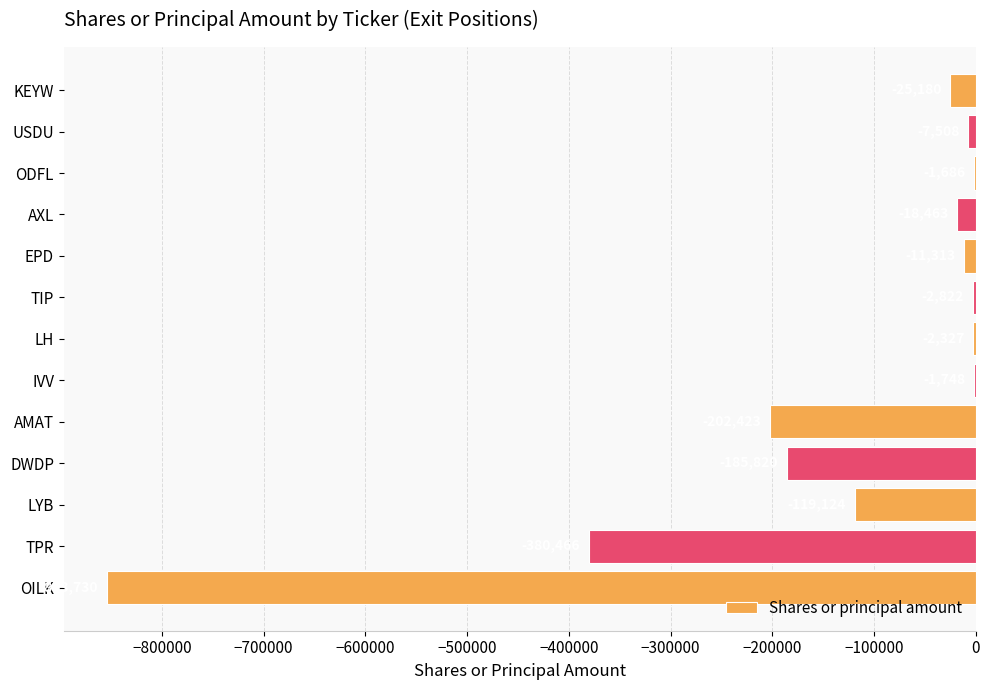

What value does the data have at TIP?

-2822